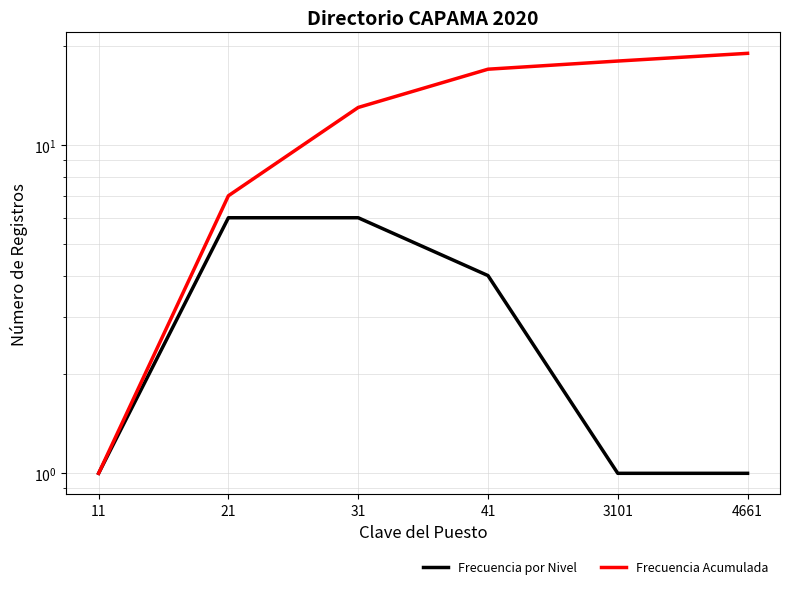

Where does the Frecuencia por Nivel series first go above 4?

21